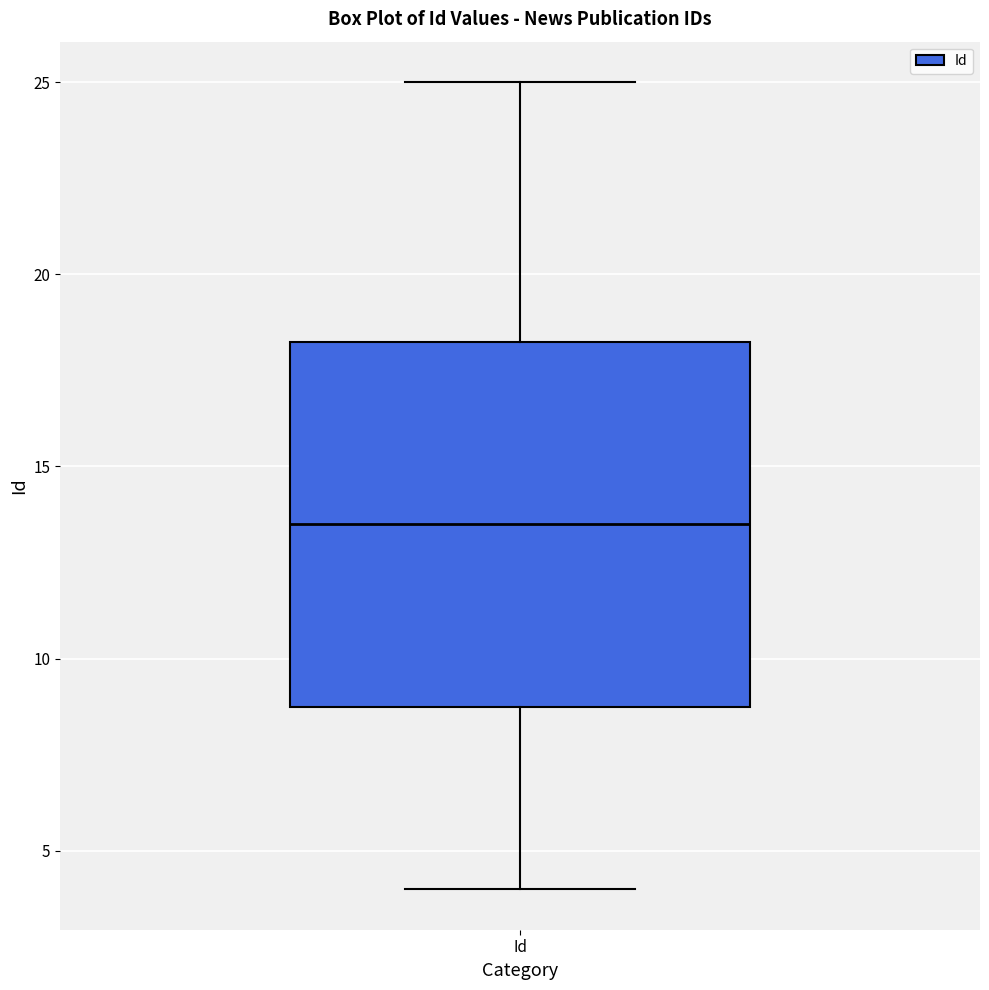

Transcribe this box plot: give where the median line is, the range the box spans, and where the two whiskers end, as read against the y-axis. The values are not printed on the chart, so give them approximately, as read against the axis.

median 13.5, box 9.0 to 18.5, whiskers 4.0 to 25.0